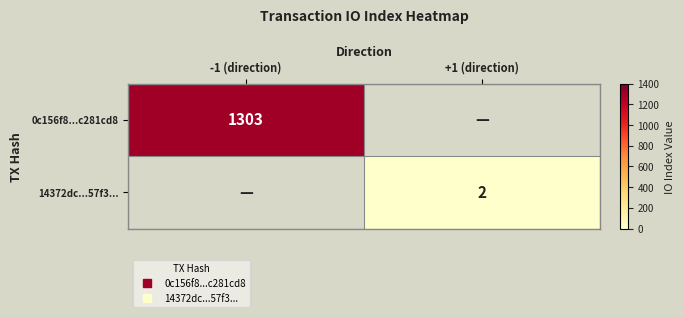

What is the difference between the 0c156f8...c281cd8 values at +1 (direction) and -1 (direction)?

1303